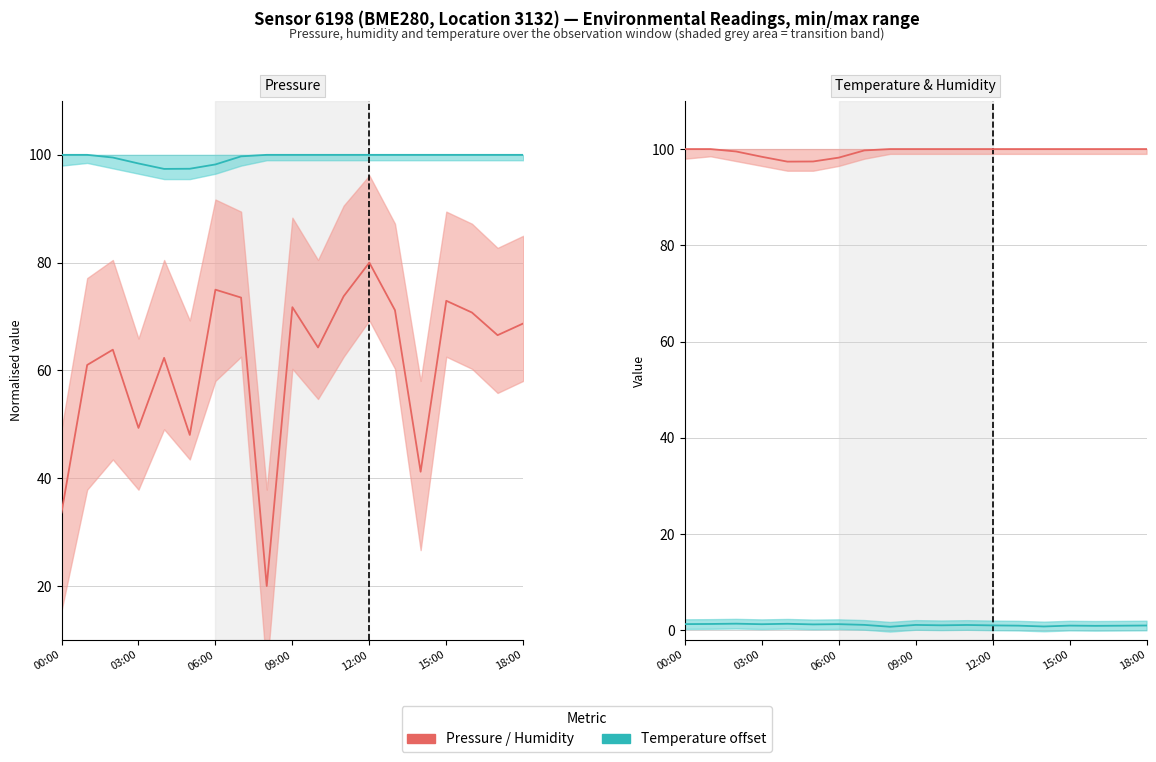

True or false: Pressure / Humidity and Humidity / Temperature intersect in this chart.

False